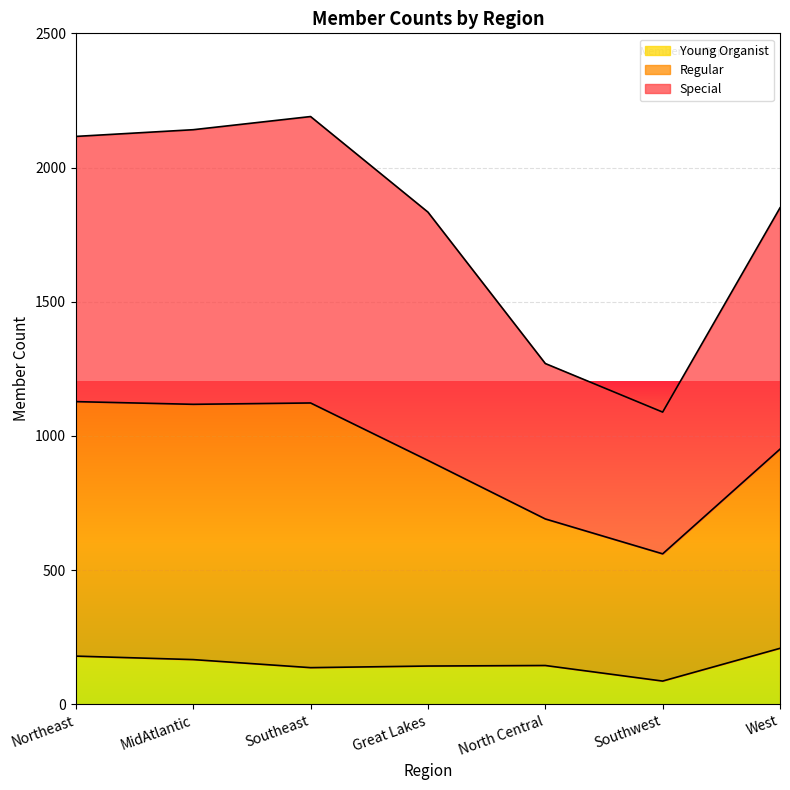

What is the minimum value shown in the chart?

87